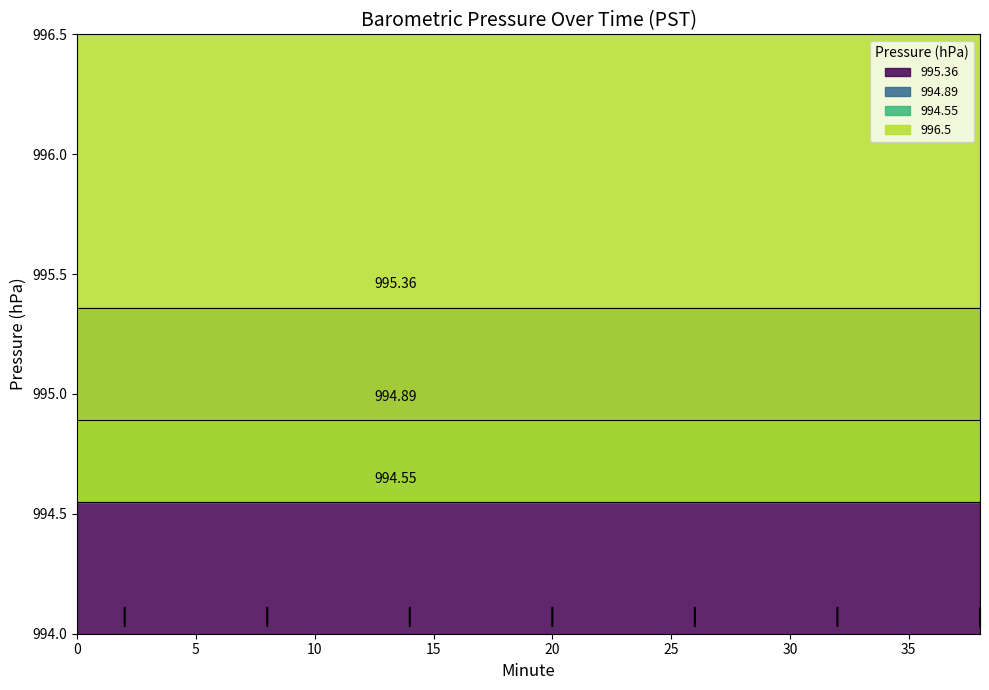

What is the value of the 995.36 point at the 9th from the left?

995.4